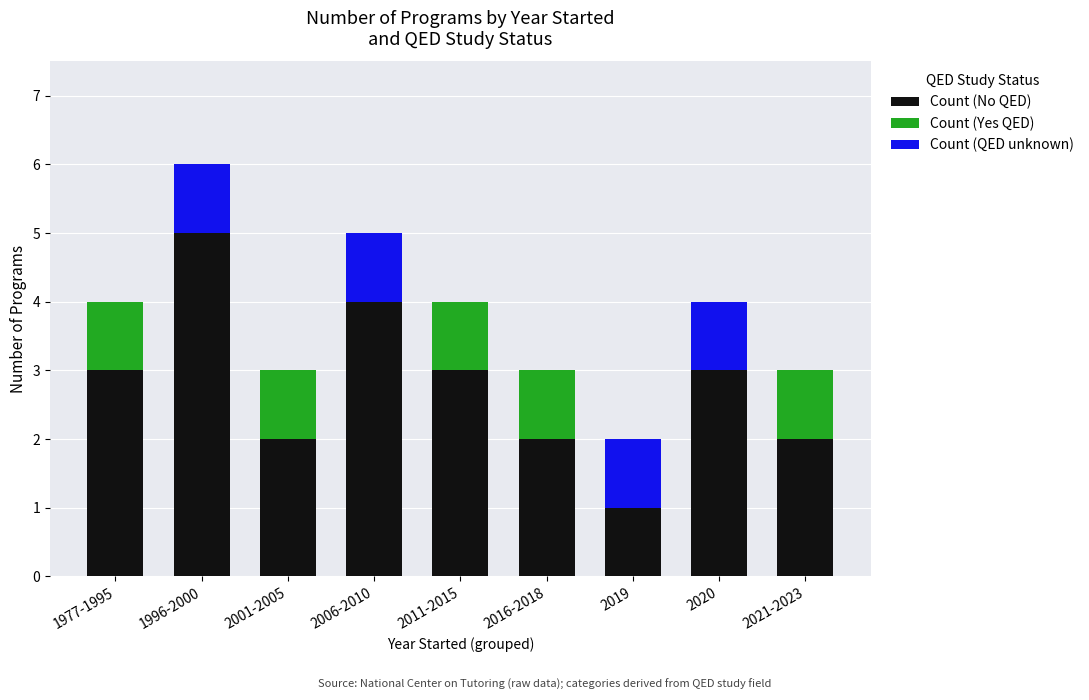

Reading left to right, list the values for the Count (No QED) series.

1977-1995=3	1996-2000=5	2001-2005=2	2006-2010=4	2011-2015=3	2016-2018=2	2019=1	2020=3	2021-2023=2